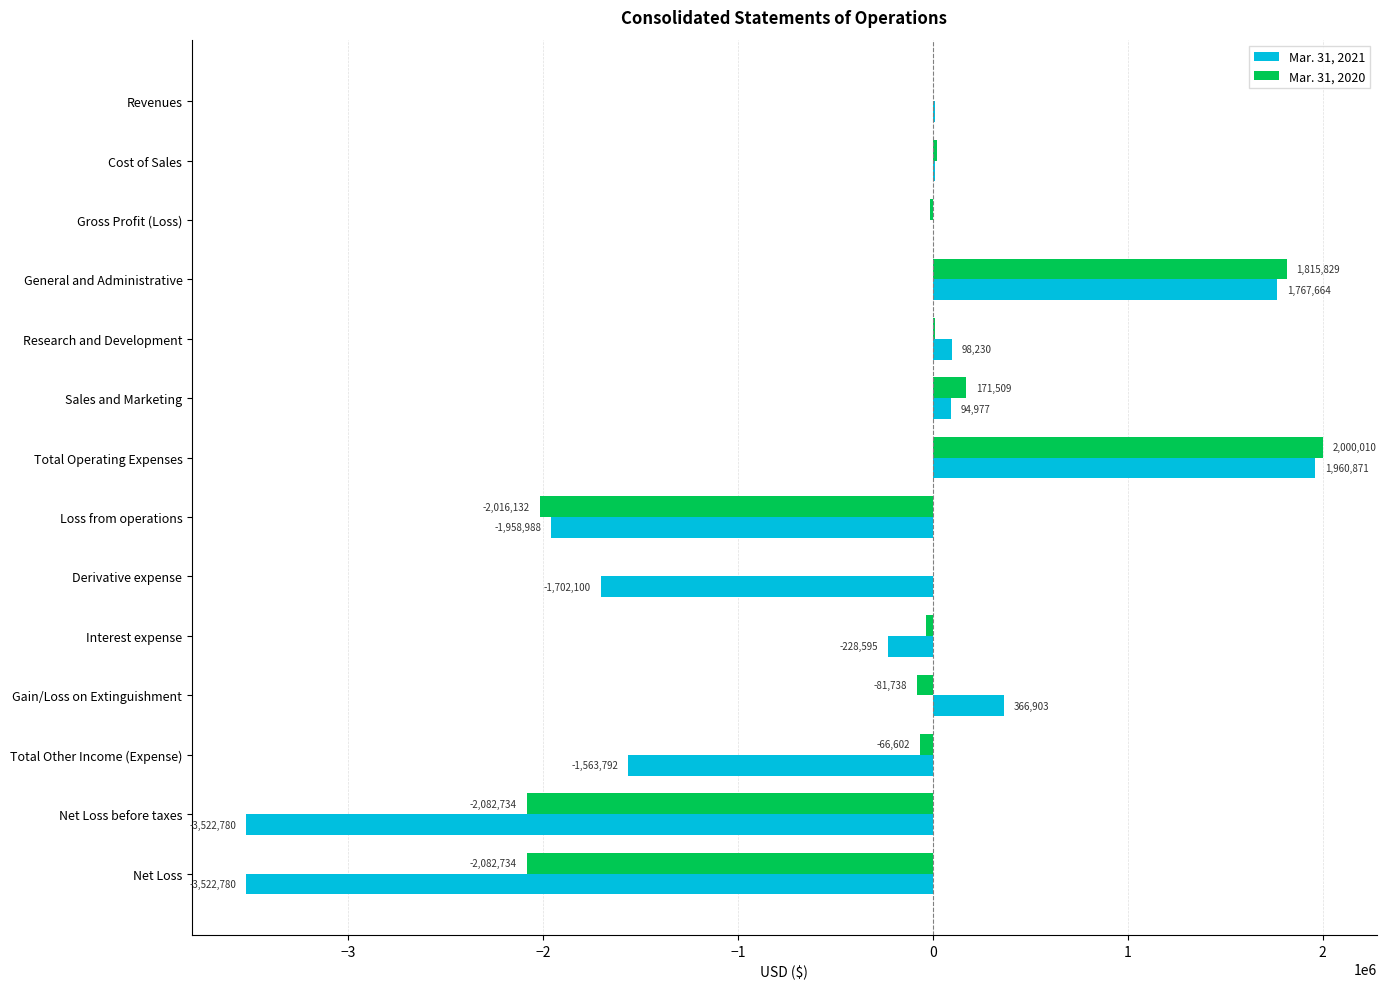

What is the maximum value for Mar. 31, 2020?

2000010